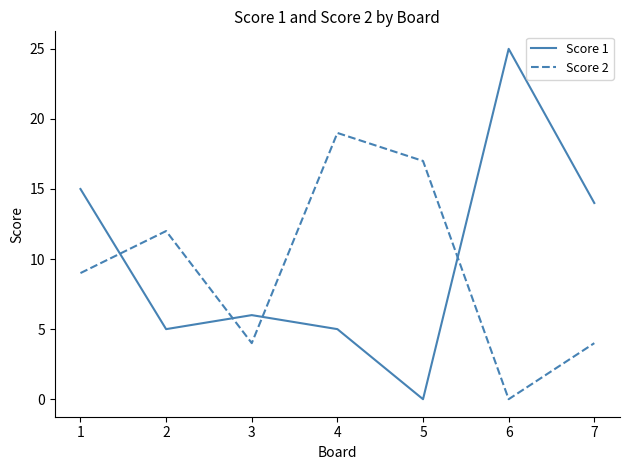

Between which two adjacent categories do Score 1 and Score 2 first intersect?

1 and 2